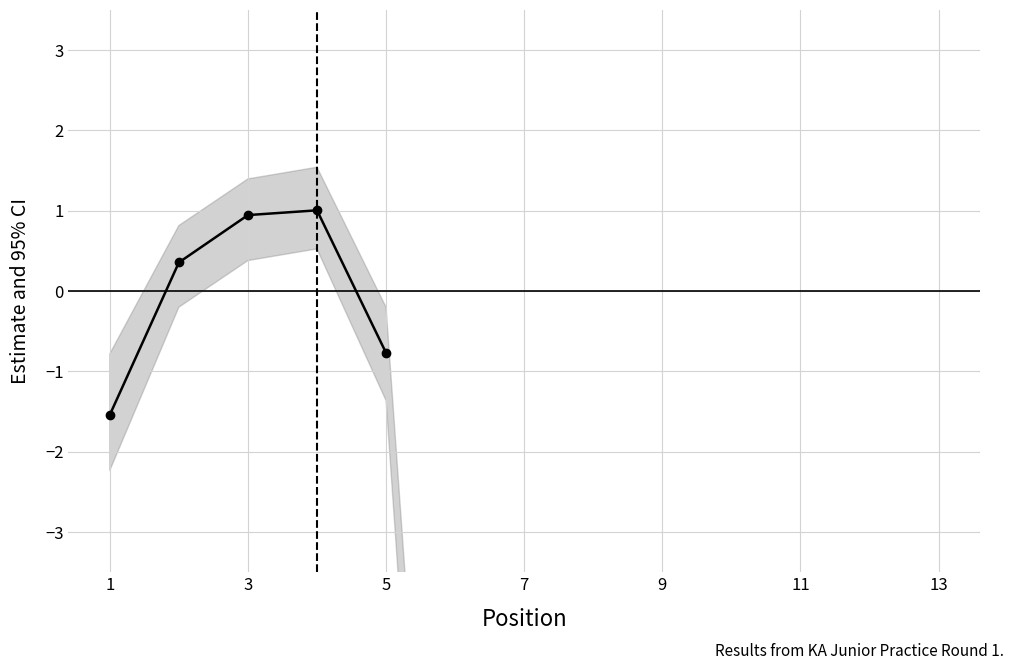

Is this an area chart (filled region under the line)?

No